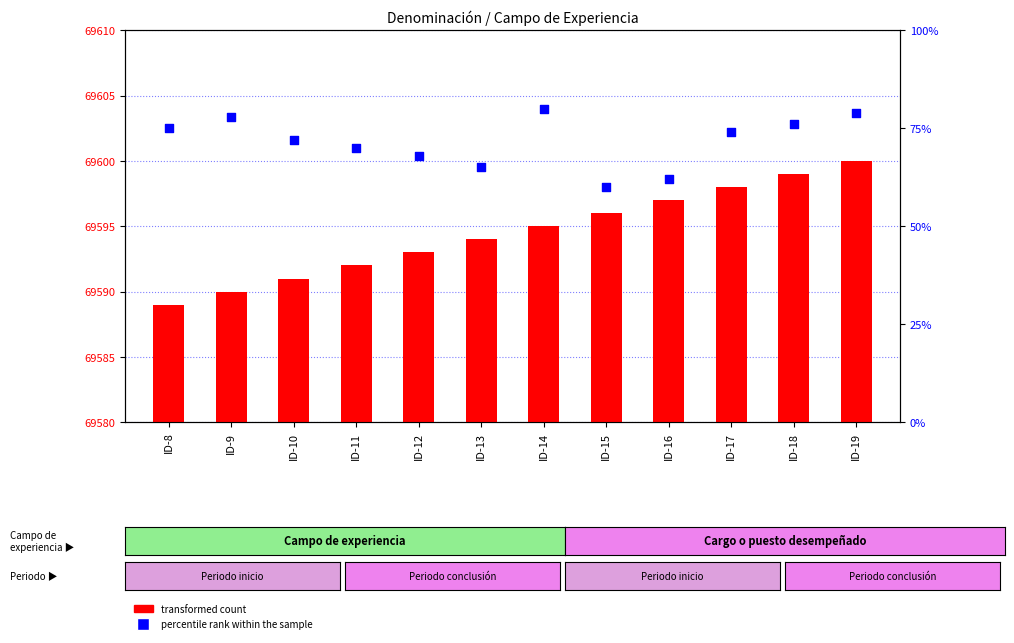

Which series has the largest total across all categories?

percentile rank within the sample